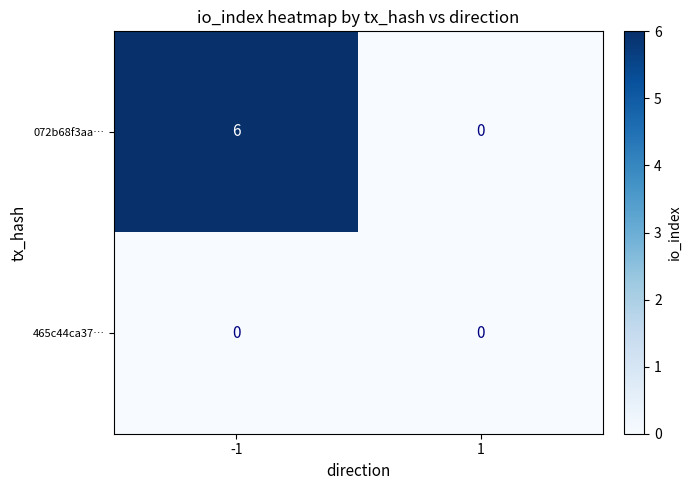

What is the spread (max minus min) of values at -1?

6